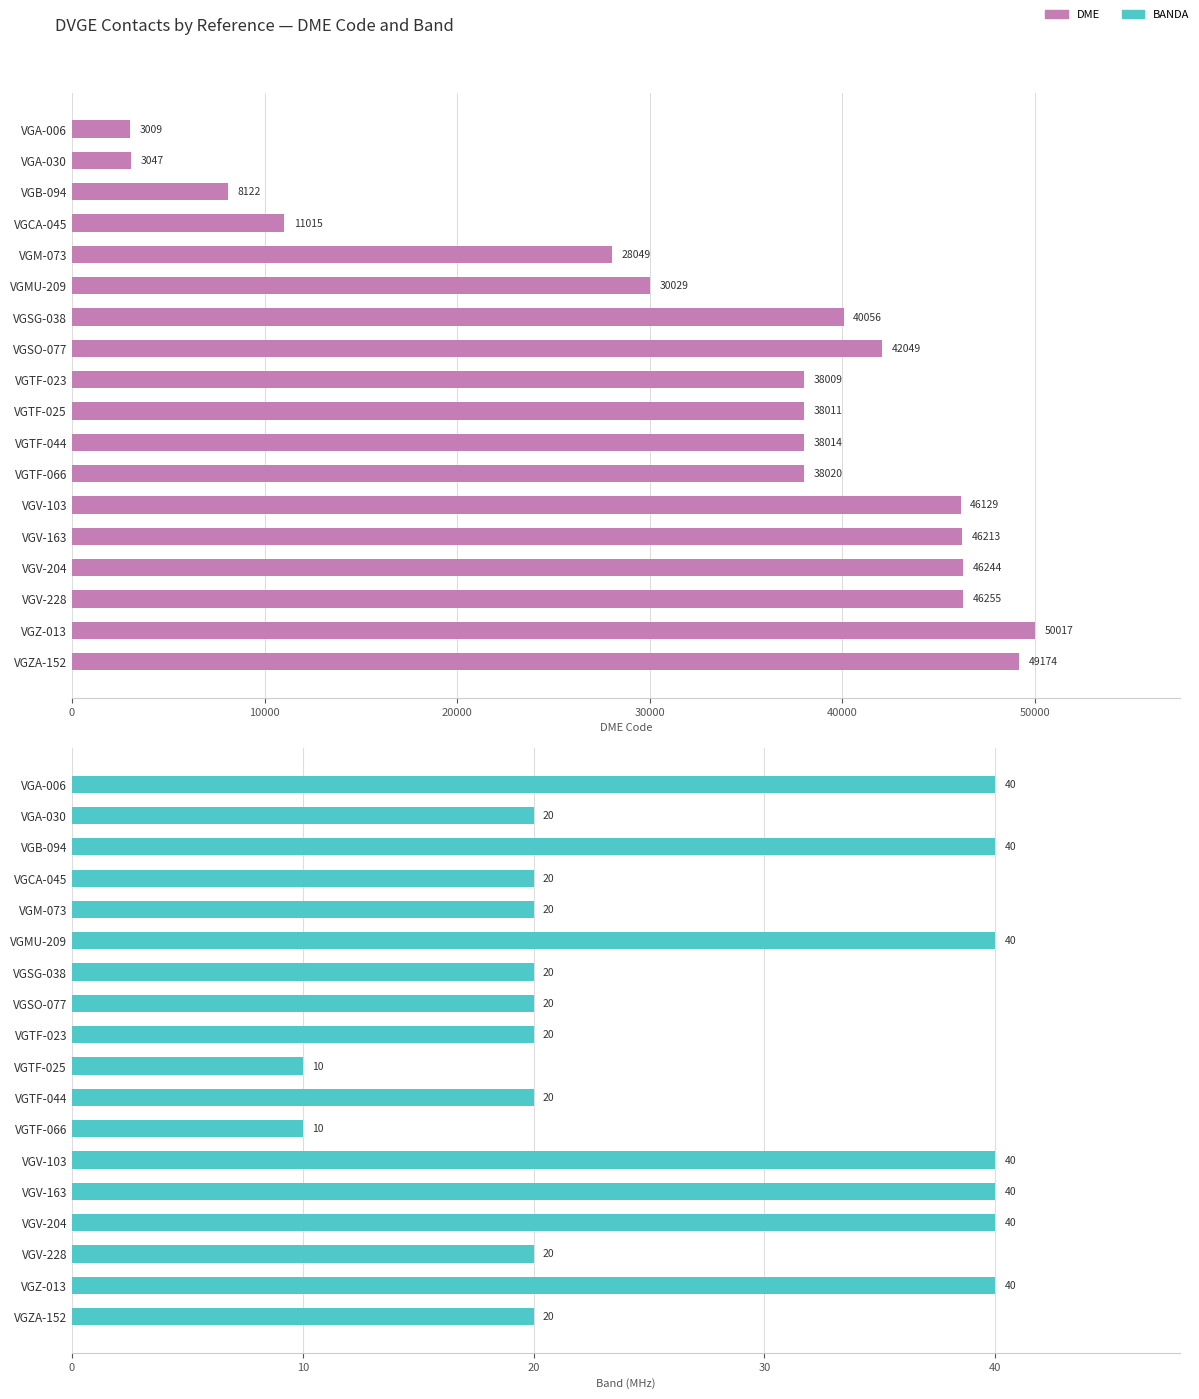

At how many categories does at least one series exceed 3223?

16